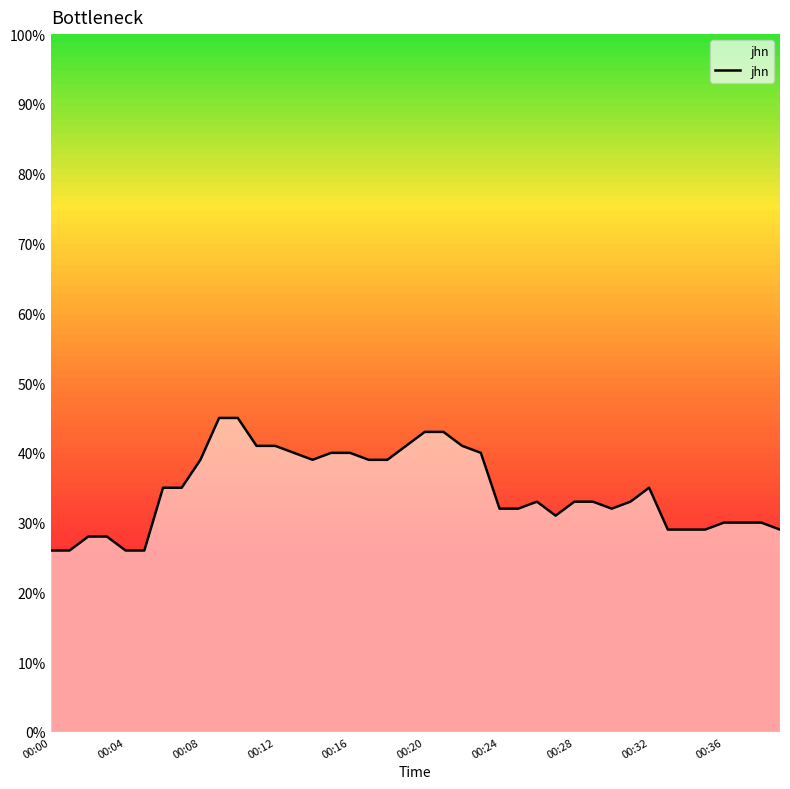

What is the difference between the maximum and minimum values?

19